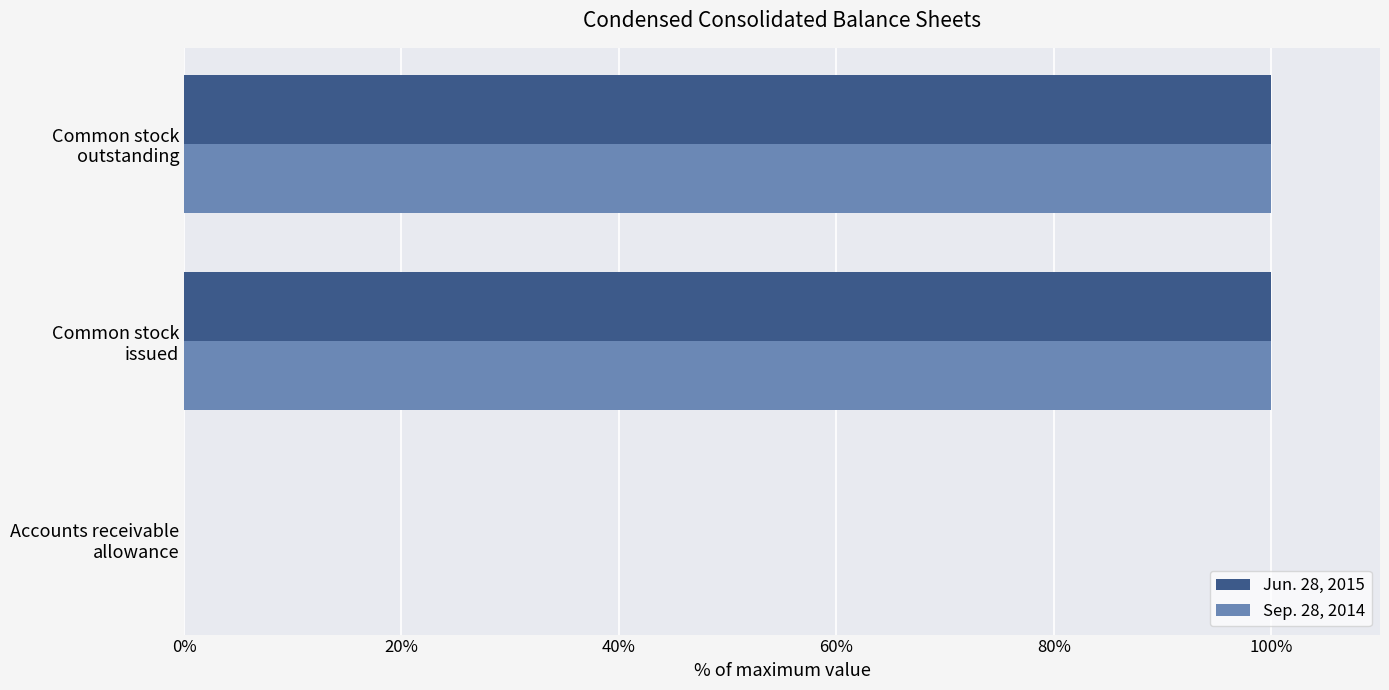

What is the greatest value displayed?

100.0